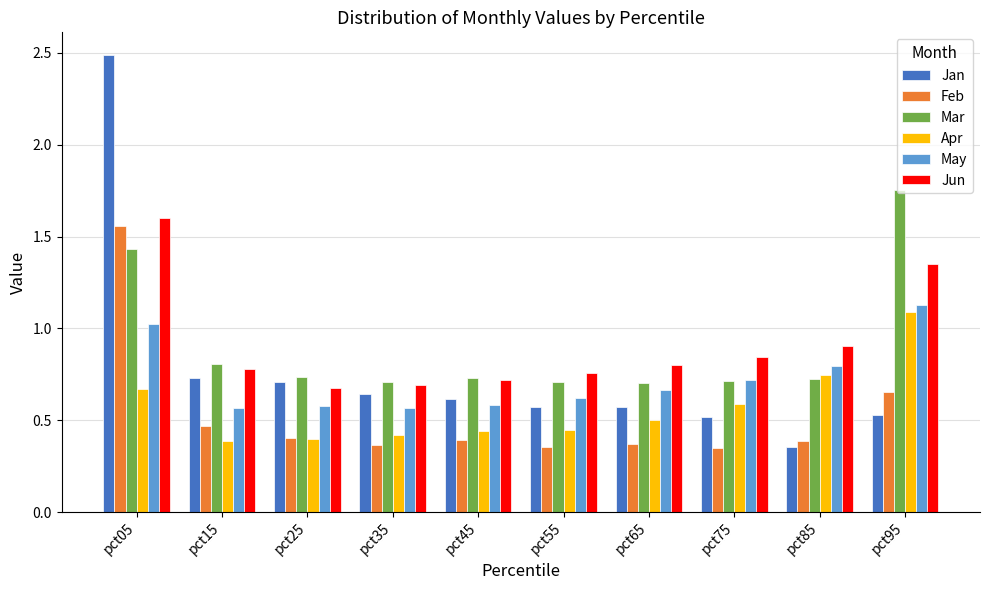

What is the average value of the Jun series?

0.9